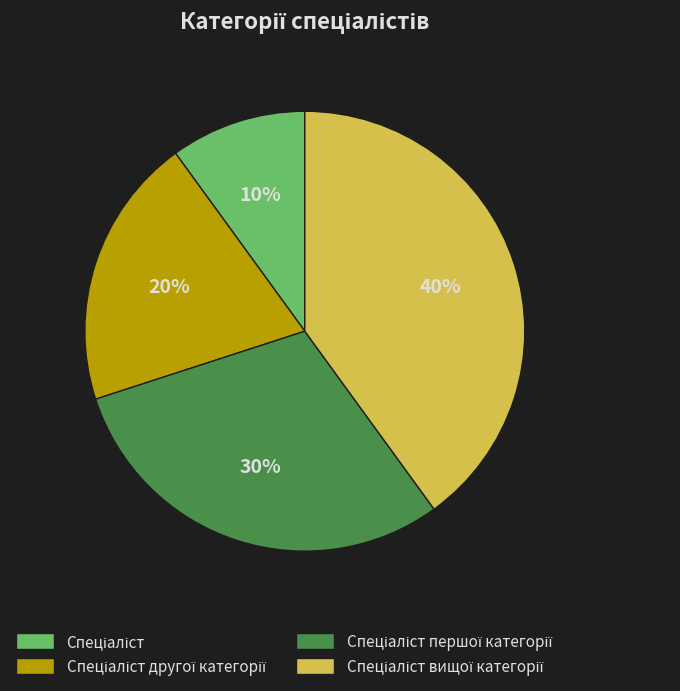

Does any single category account for the majority?

No